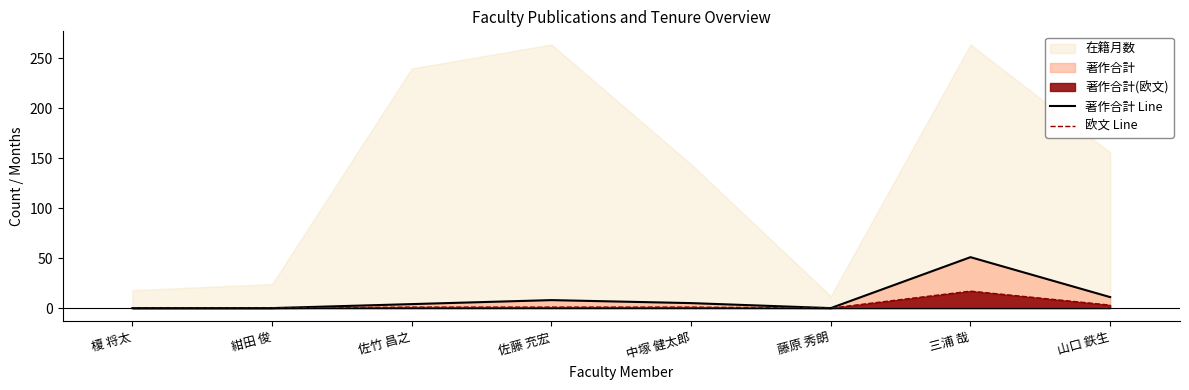

What is the difference between the maximum and second lowest values in the 著作合計 Line series?

51